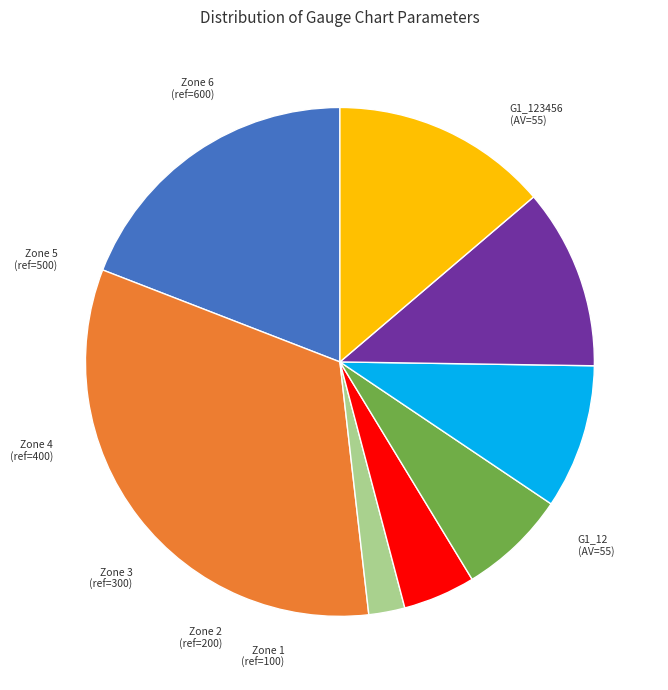

Count the number of slices in the pie.

8